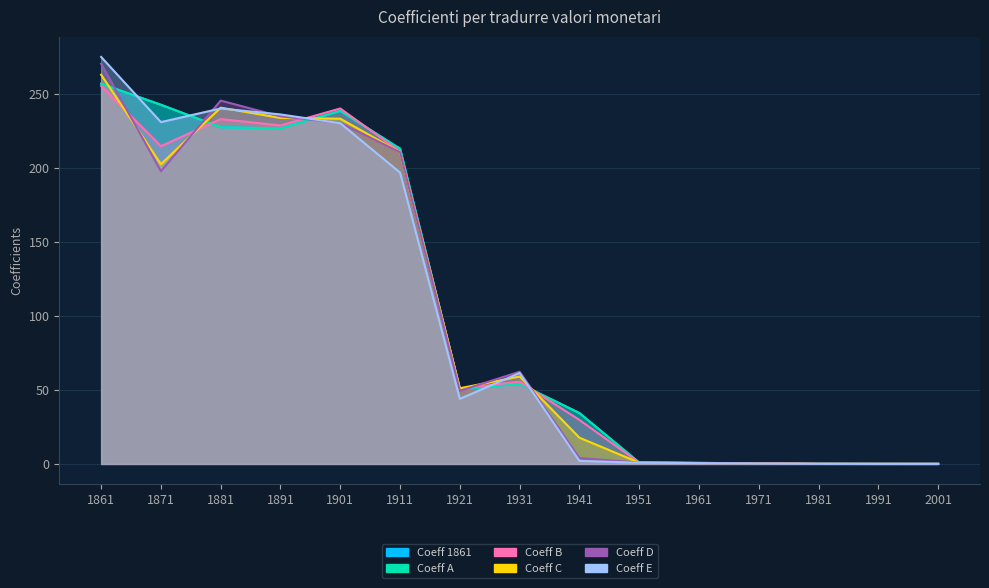

What is the value of the Coefficients_E point at the 7th from the left?

44.0